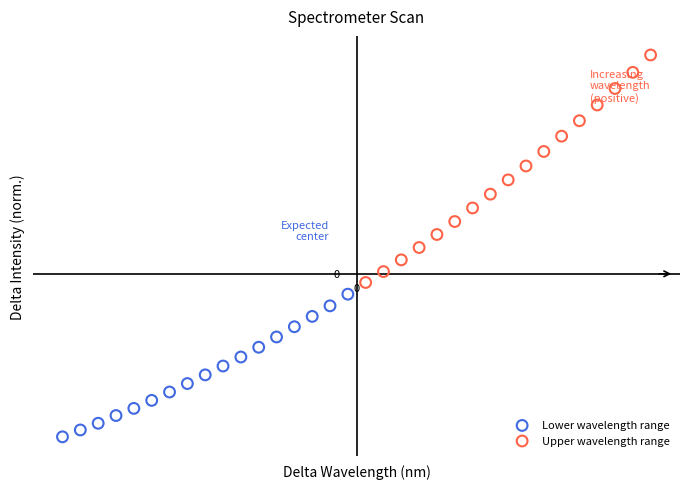

Which series contains the highest Y value?

Upper wavelength range